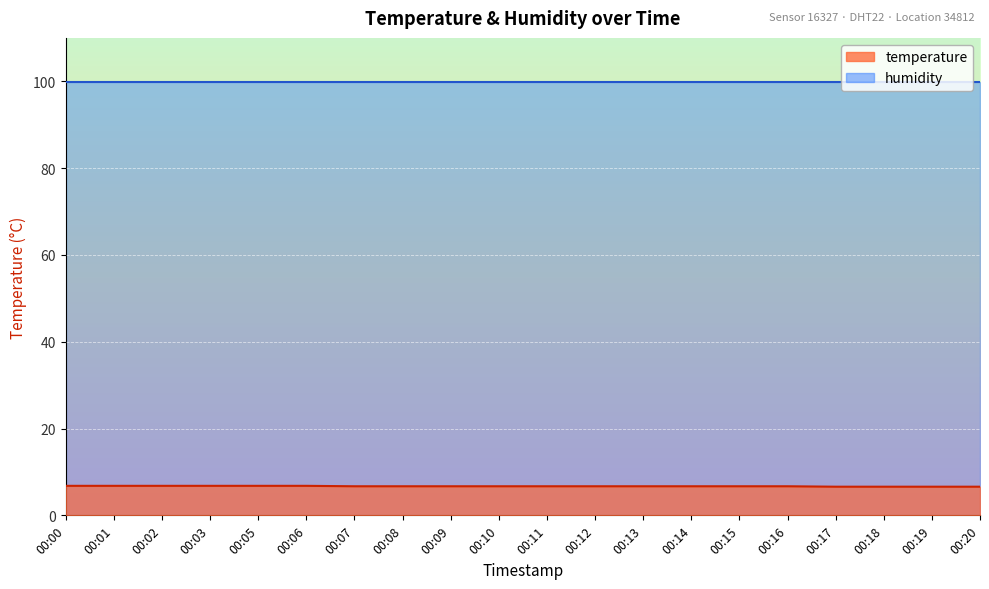

At which label is the value closest to 6?

00:17